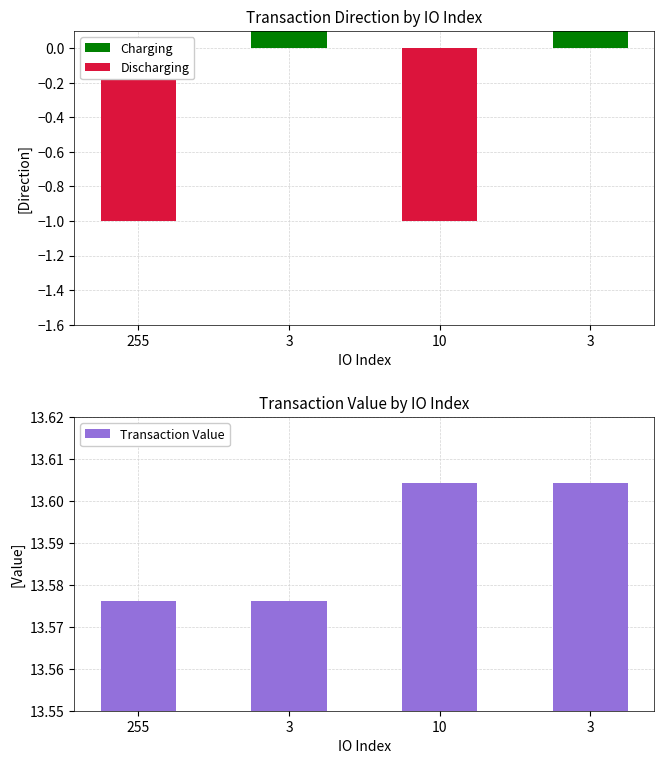

At which category is the sum across all series the highest?

3